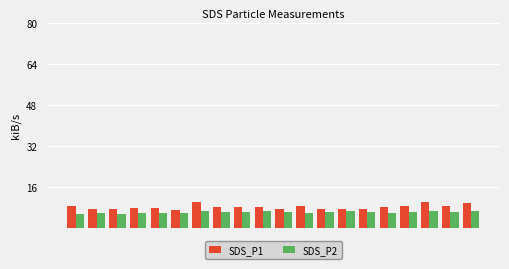

Which series has the largest range (max minus min)?

SDS_P1